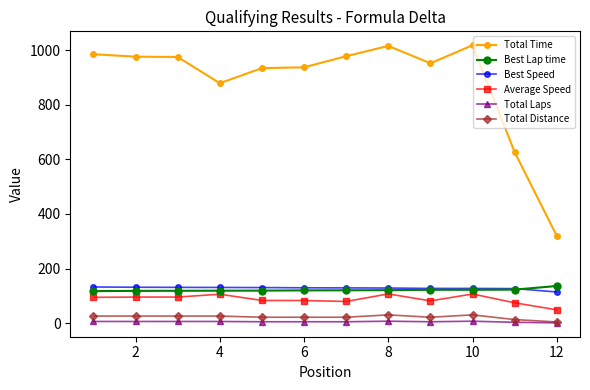

What is the highest value of the Average Speed series?

106.9